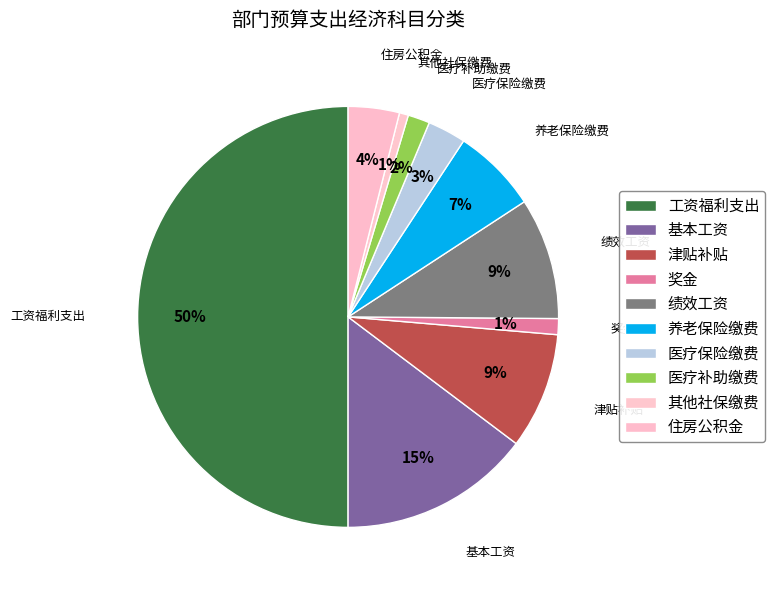

Does 奖金 account for over 50% of the chart?

No